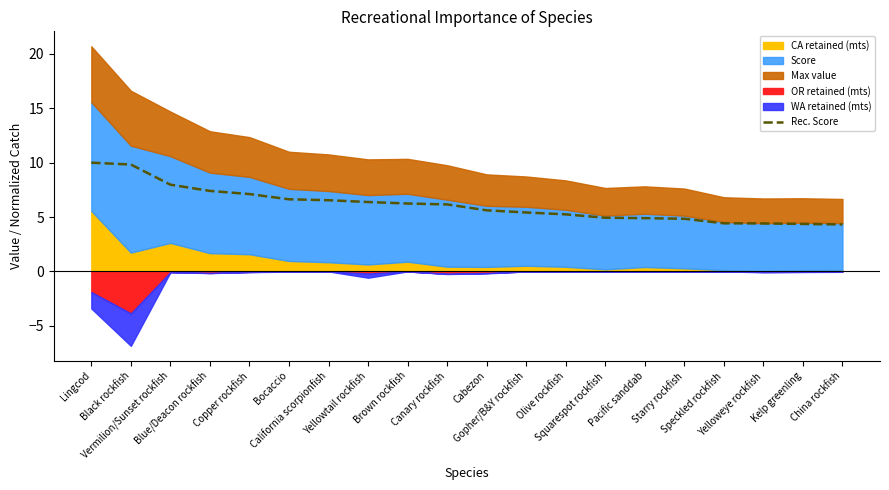

Rank the categories by value from lowest to highest.

China rockfish, Kelp greenling, Yelloweye rockfish, Speckled rockfish, Starry rockfish, Pacific sanddab, Squarespot rockfish, Olive rockfish, Gopher/B&Y rockfish, Cabezon, Canary rockfish, Brown rockfish, Yellowtail rockfish, California scorpionfish, Bocaccio, Copper rockfish, Blue/Deacon rockfish, Vermilion/Sunset rockfish, Black rockfish, Lingcod